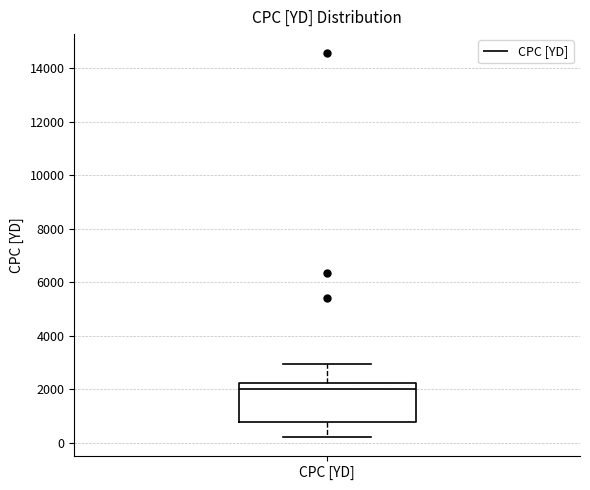

Transcribe this box plot: give where the median line is, the range the box spans, and where the two whiskers end, as read against the y-axis. The values are not printed on the chart, so give them approximately, as read against the axis.

median 2000, box 800 to 2200, whiskers 200 to 3000